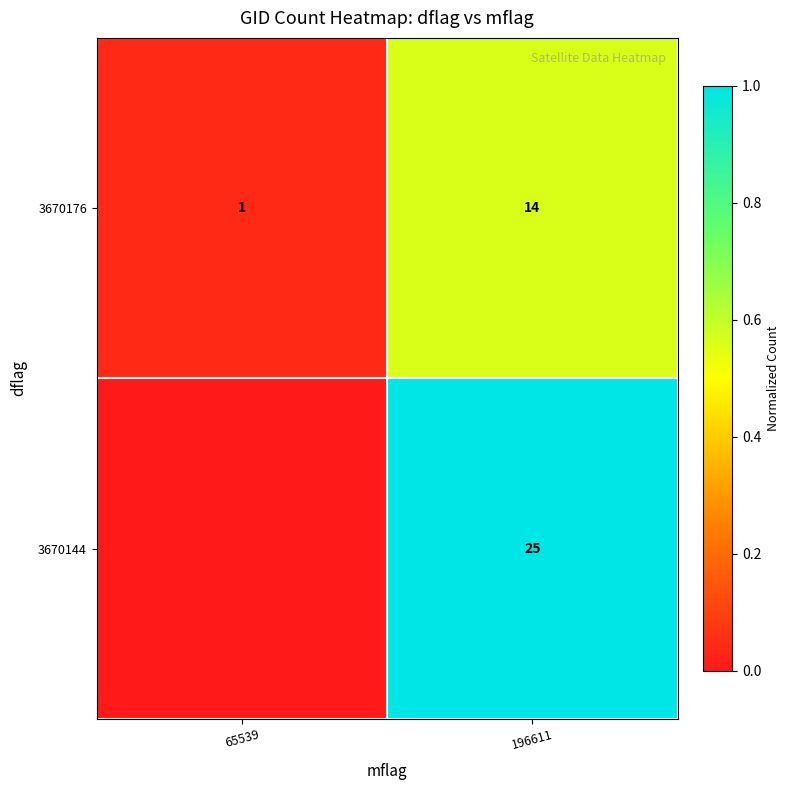

Which category has the lowest value in the 3670176 series?

65539